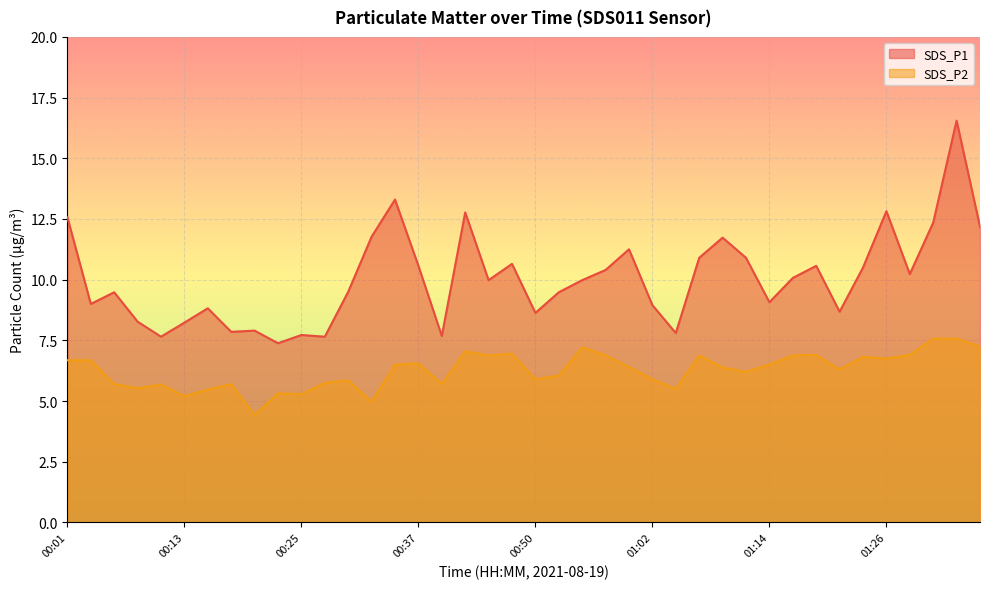

True or false: SDS_P1 has a value of 10.6 at 00:37.

True